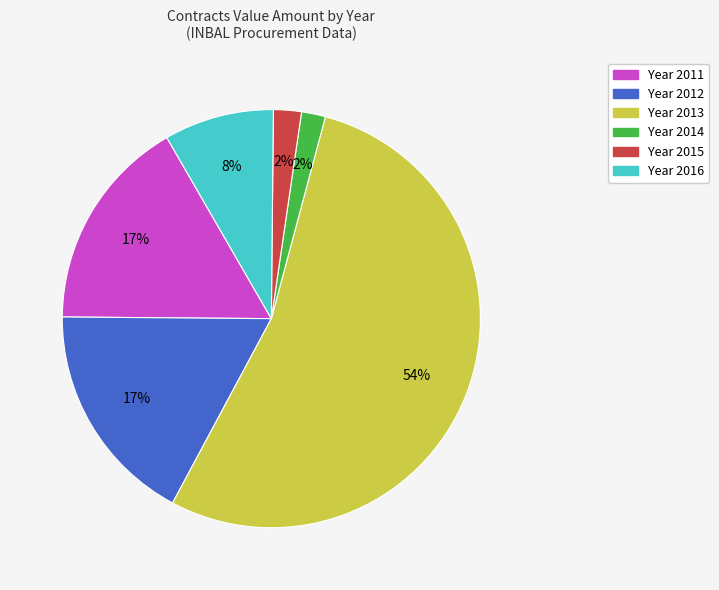

To the nearest percent, what is the difference between the largest and smallest slice percentages?

52%